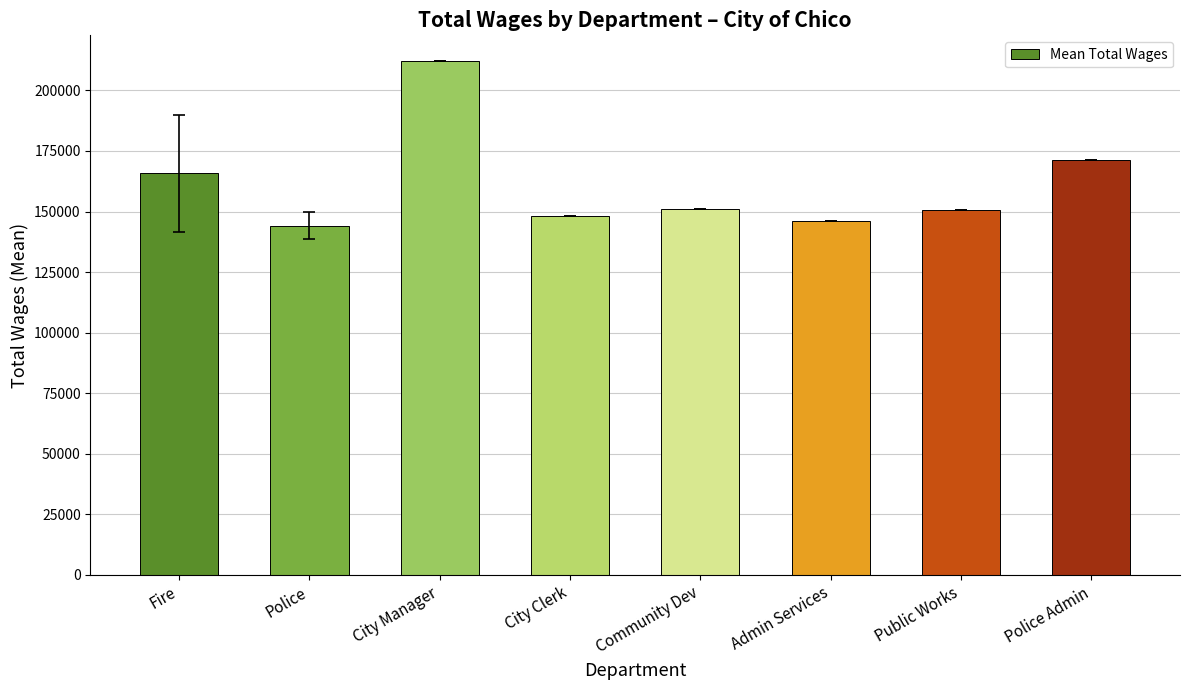

What is the sum of the values at Fire and City Manager?

377901.7